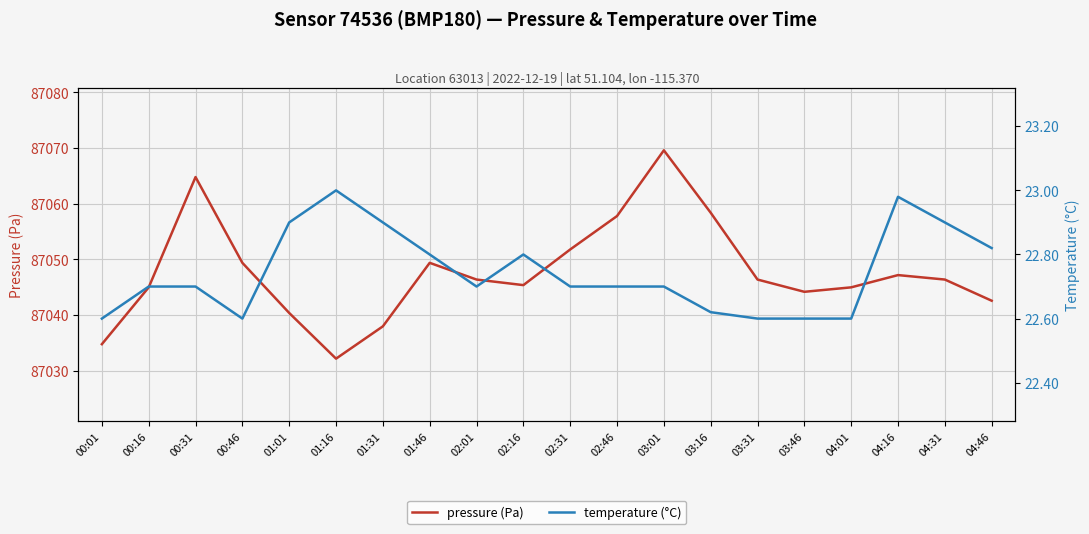

What is the sum of the pressure (Pa) values at 04:46 and 01:01?

174083.0